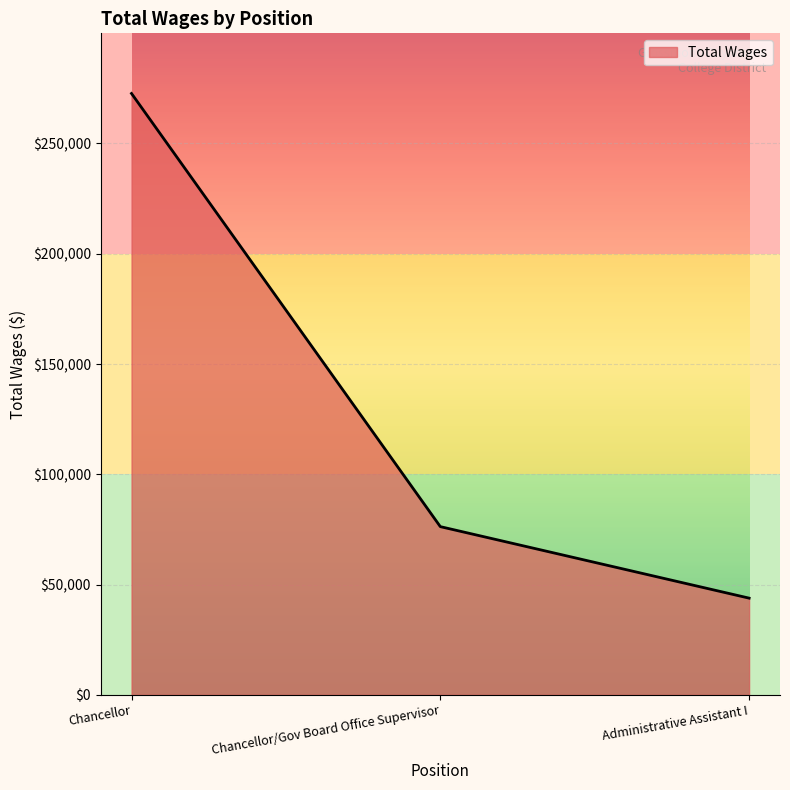

Reading right to left, what are all the values shown in this chart?

43853	76277	272684